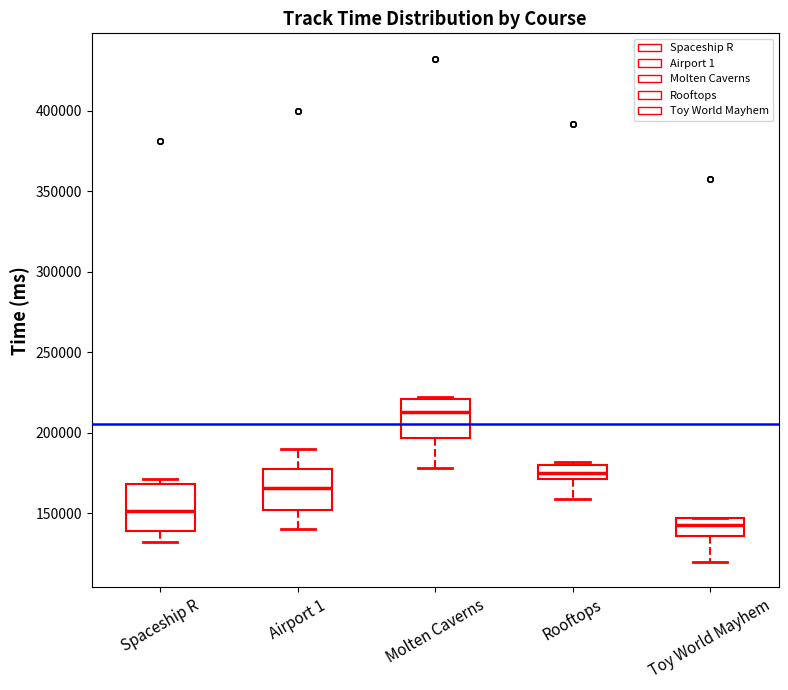

Where is the lower edge of the box for Toy World Mayhem on the y-axis? The values are not printed on the chart, so give them approximately, as read against the axis.

135000